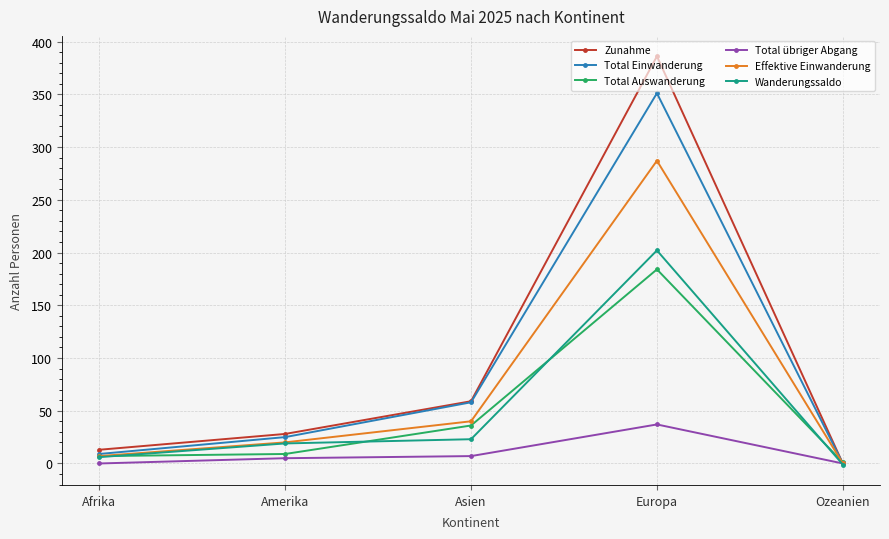

Where is the first local maximum for Wanderungssaldo?

Europa